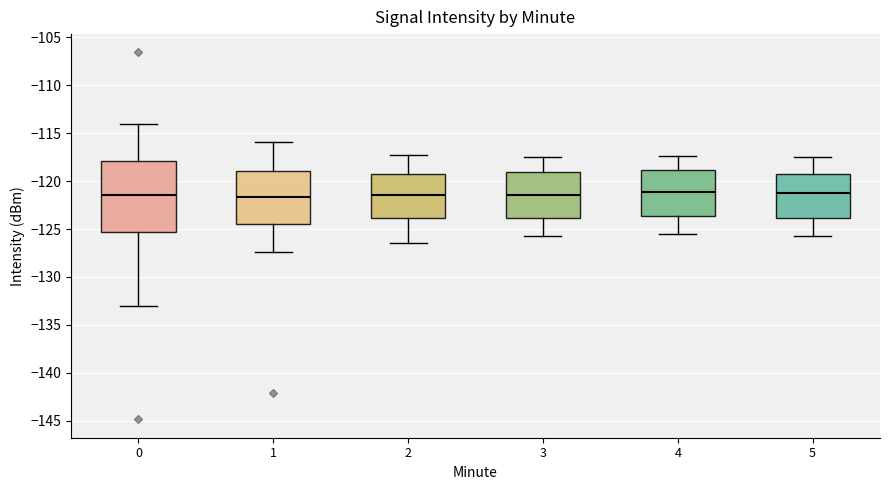

Which box is the tallest, from its lower edge to its upper edge?

0